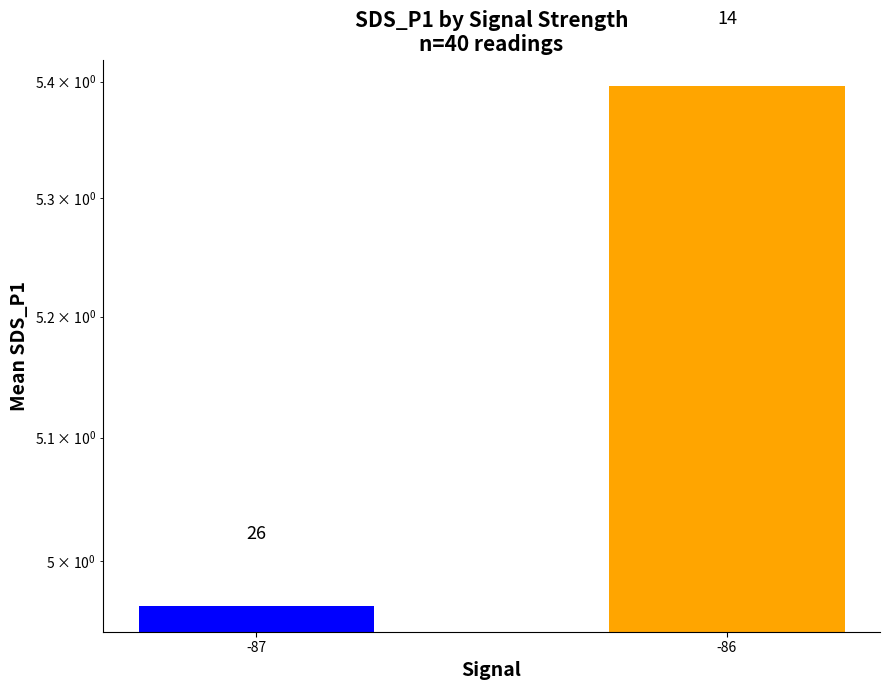

Reading right to left, what are all the values shown in this chart?

5.4	5.0